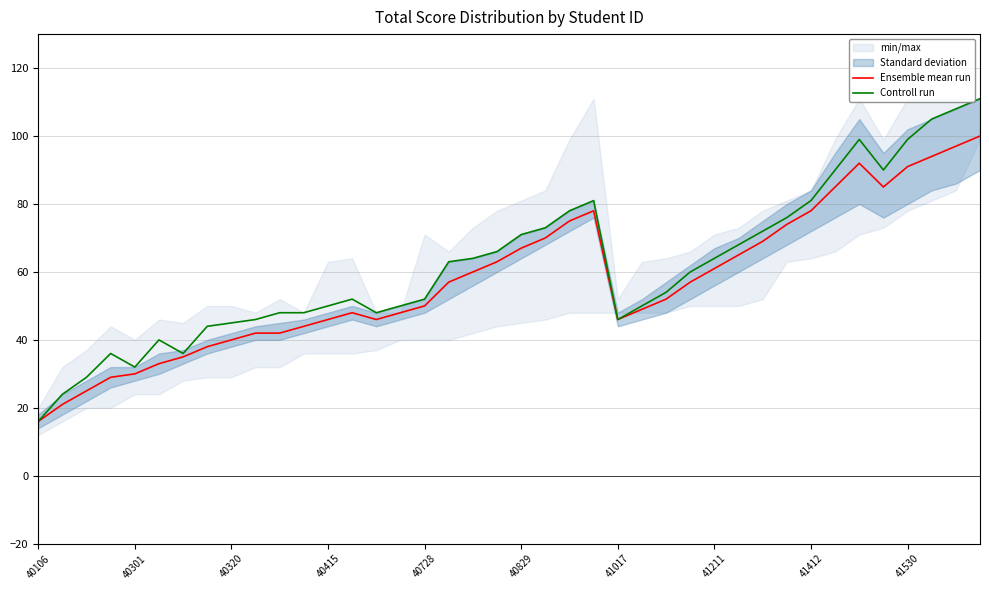

At how many categories does at least one series exceed 16?

39